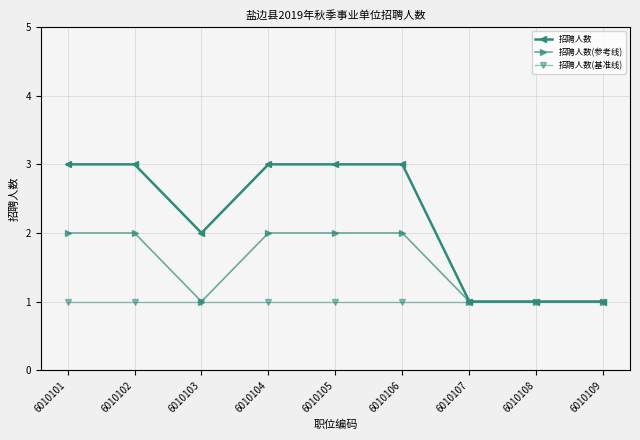

At which category does 招聘人数 reach its first local valley?

6010103